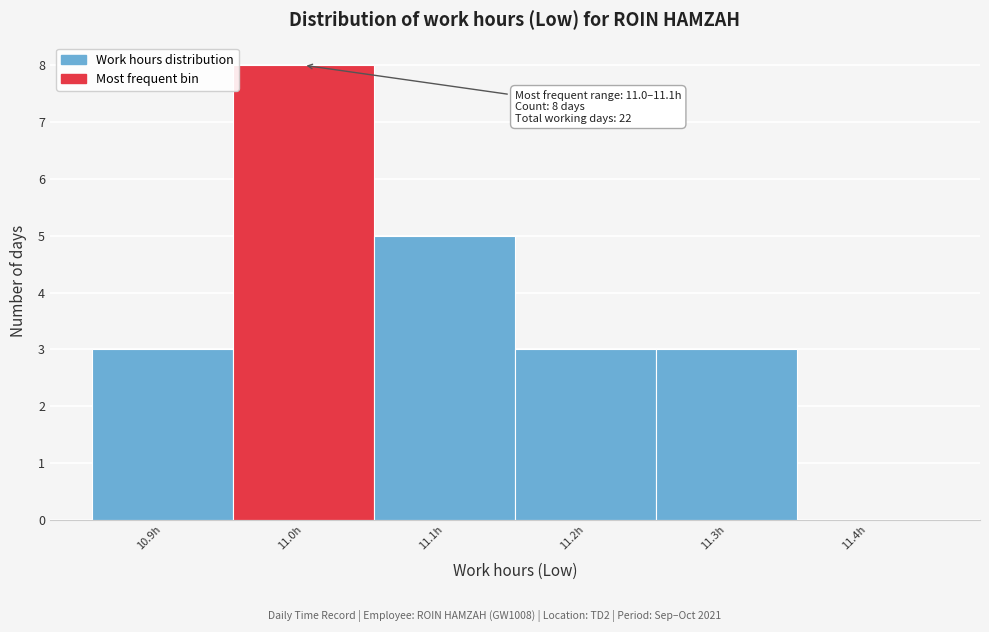

Reading left to right, what are all the values shown in this chart?

10.9h=3	11.0h=8	11.1h=5	11.2h=3	11.3h=3	11.4h=0